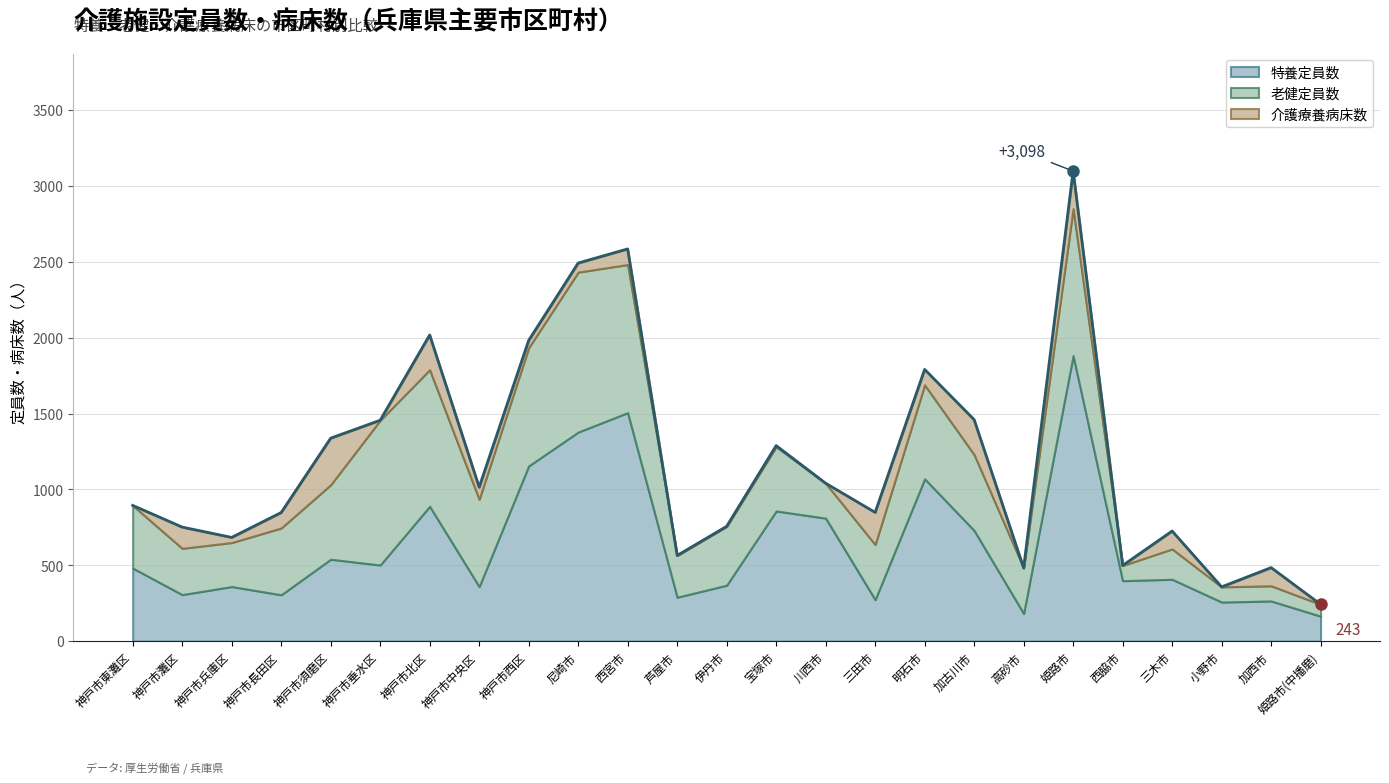

List the labels in order of 特養定員数 value, largest first.

姫路市, 西宮市, 尼崎市, 神戸市西区, 明石市, 神戸市北区, 宝塚市, 川西市, 加古川市, 神戸市須磨区, 神戸市垂水区, 神戸市東灘区, 三木市, 西脇市, 伊丹市, 神戸市兵庫区, 神戸市中央区, 神戸市灘区, 神戸市長田区, 芦屋市, 三田市, 加西市, 小野市, 高砂市, 姫路市(中播磨)